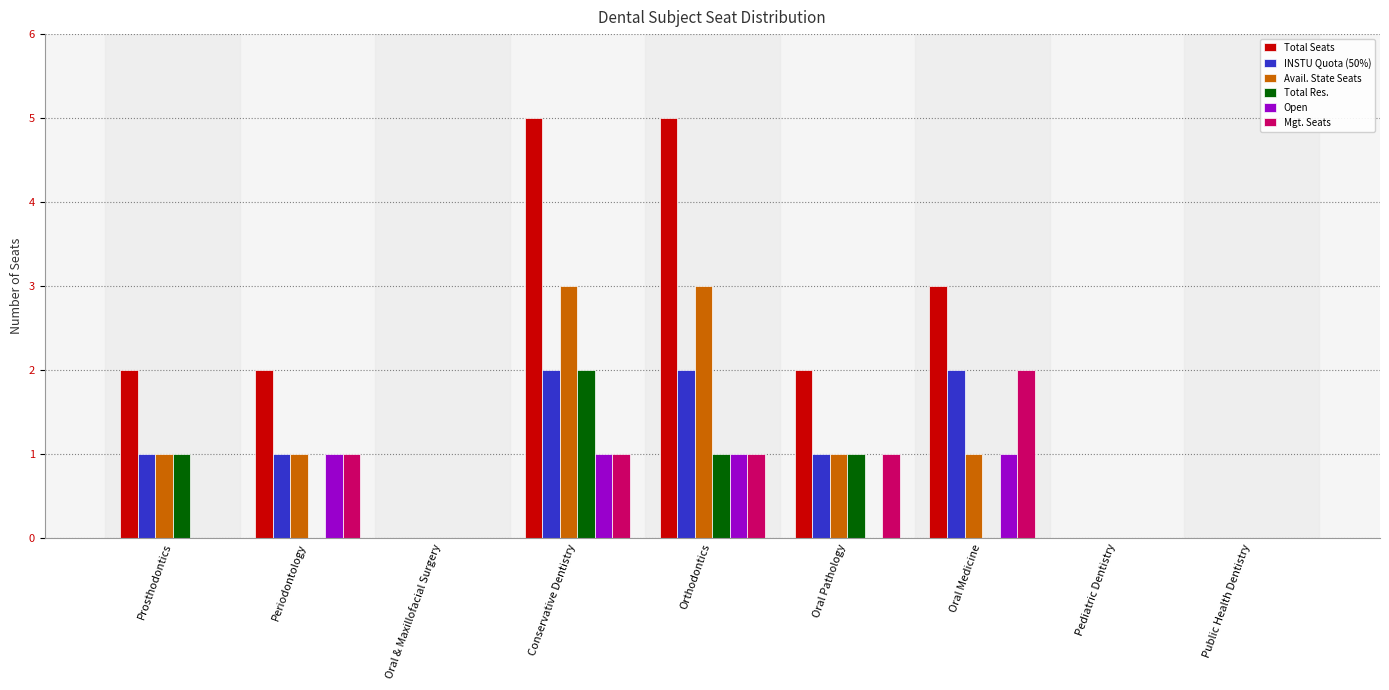

What is the total value across all series at Periodontology?

6